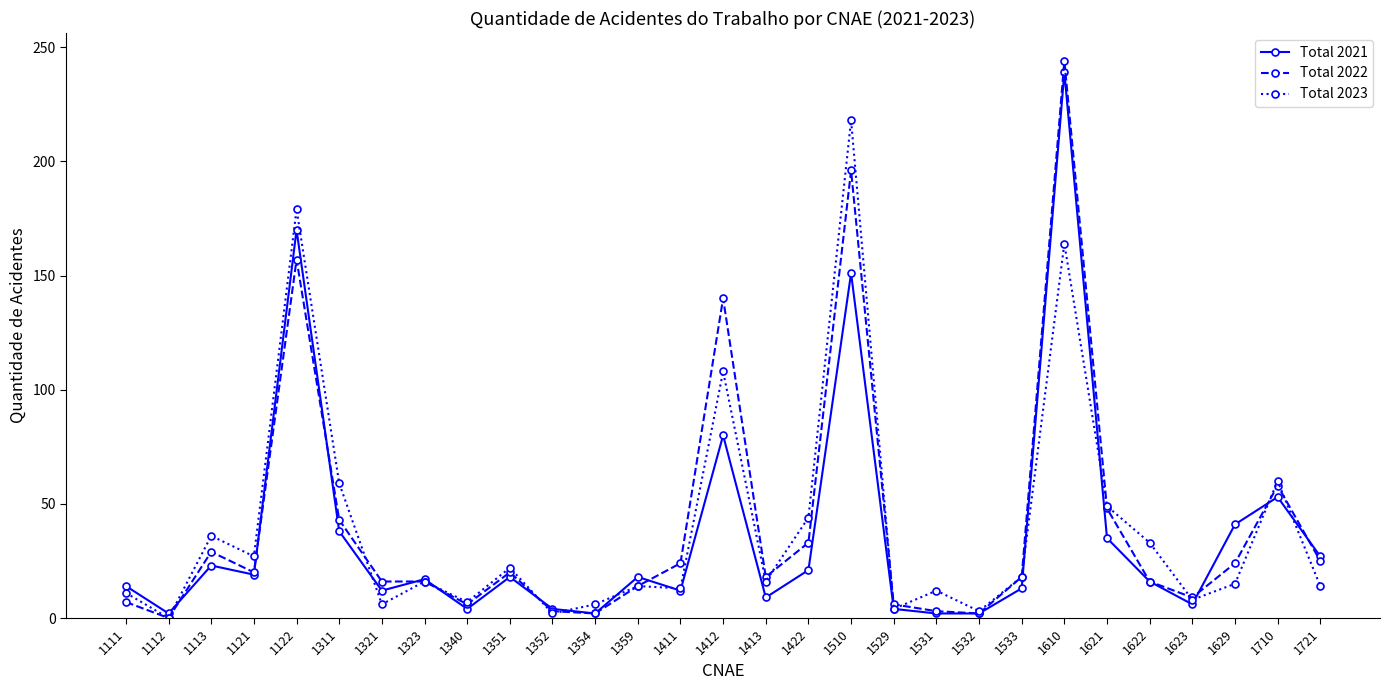

What is the greatest value displayed?

244